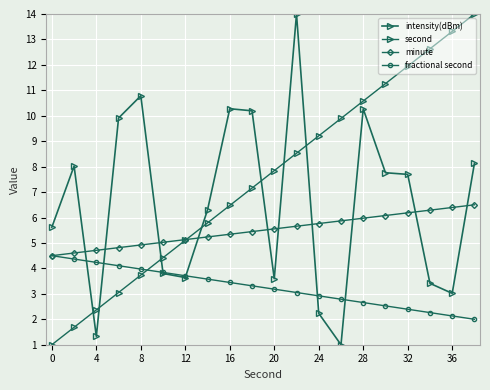

What is the greatest value displayed?

14.0